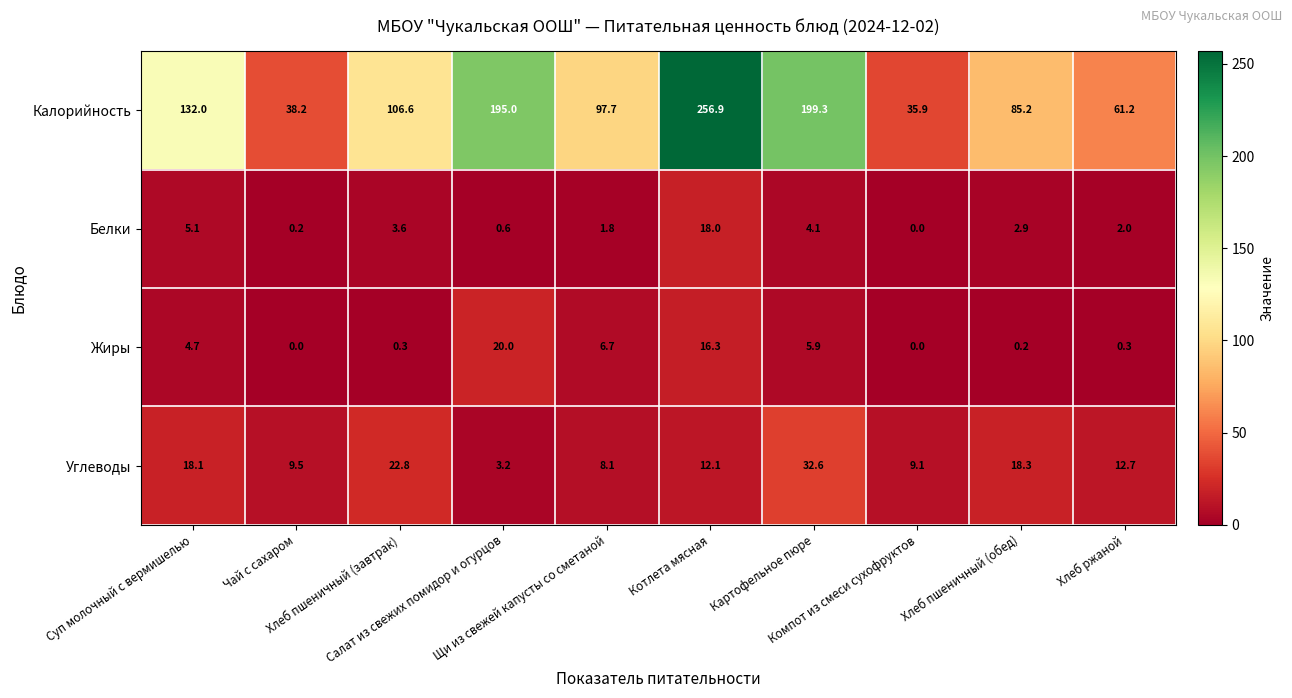

Which series has the largest total across all categories?

Калорийность